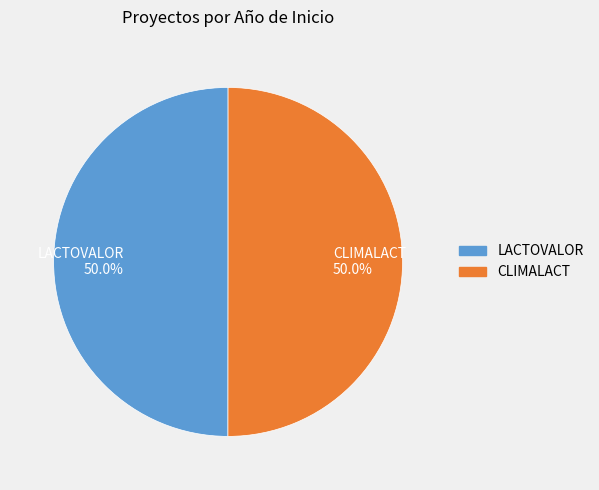

Approximately how many times larger is the value at CLIMALACT 50.0% compared to LACTOVALOR 50.0%?

1.0